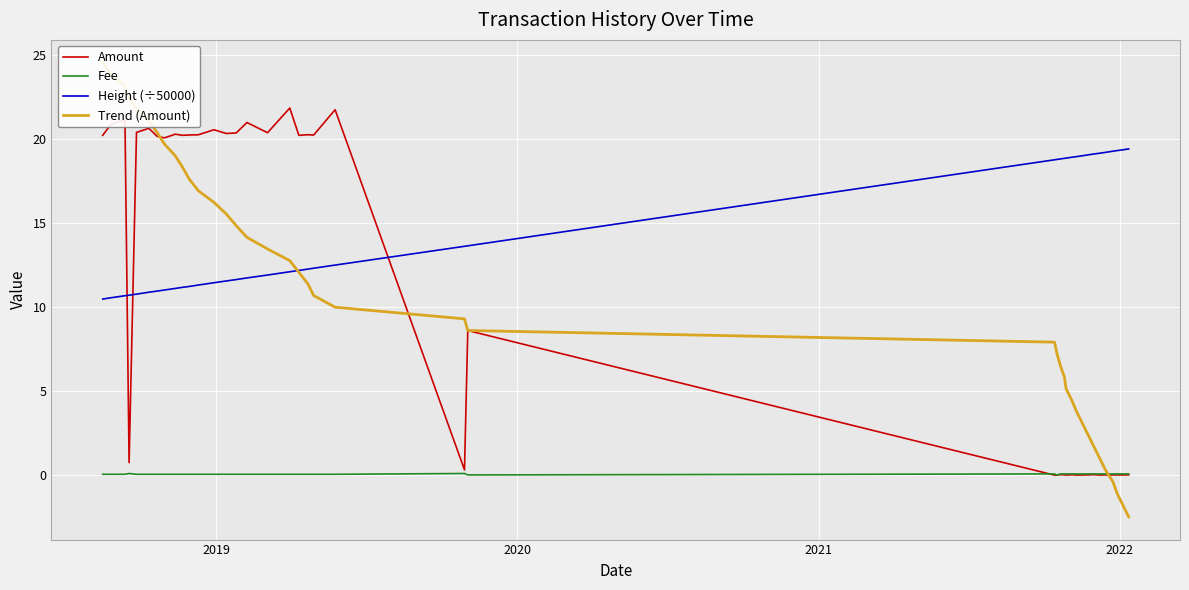

Which series has the widest spread of values?

Trend (Amount)